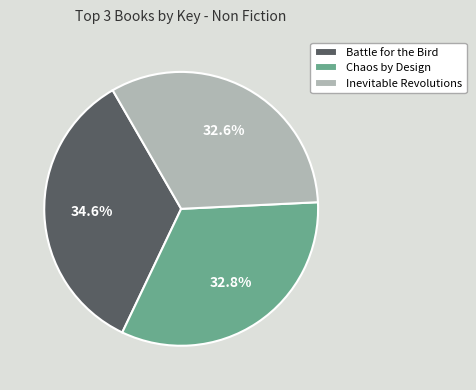

Is there any slice that represents more than half of the pie?

No